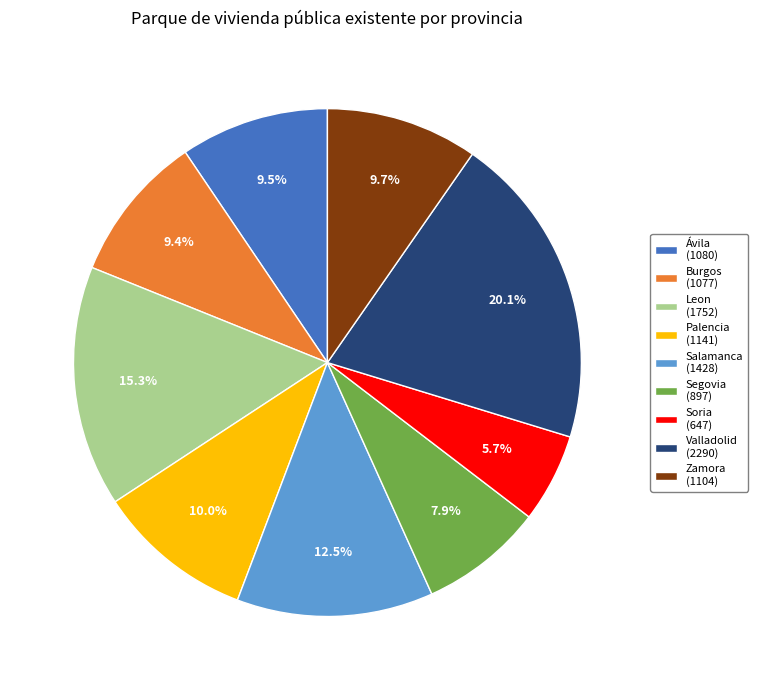

To the nearest percent, what percentage of the pie is Zamora?

10%